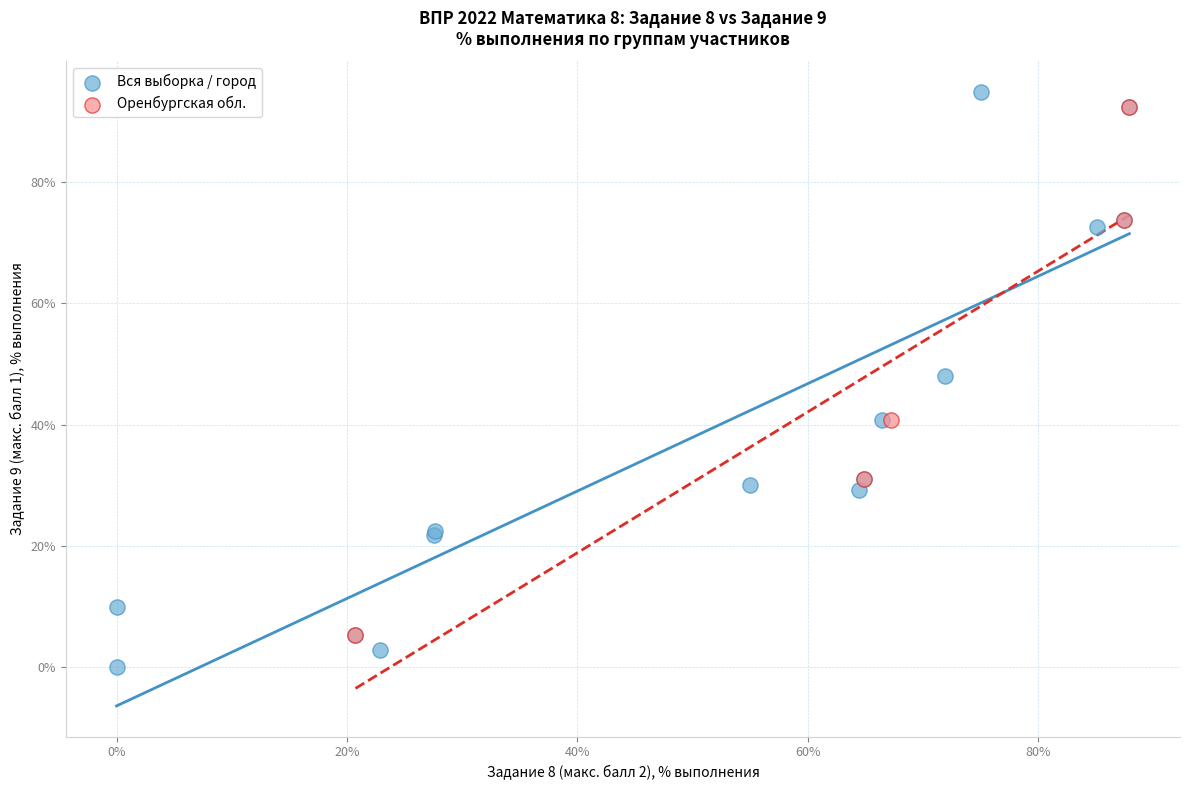

Which series has the largest Y range (max minus min)?

Вся выборка / город